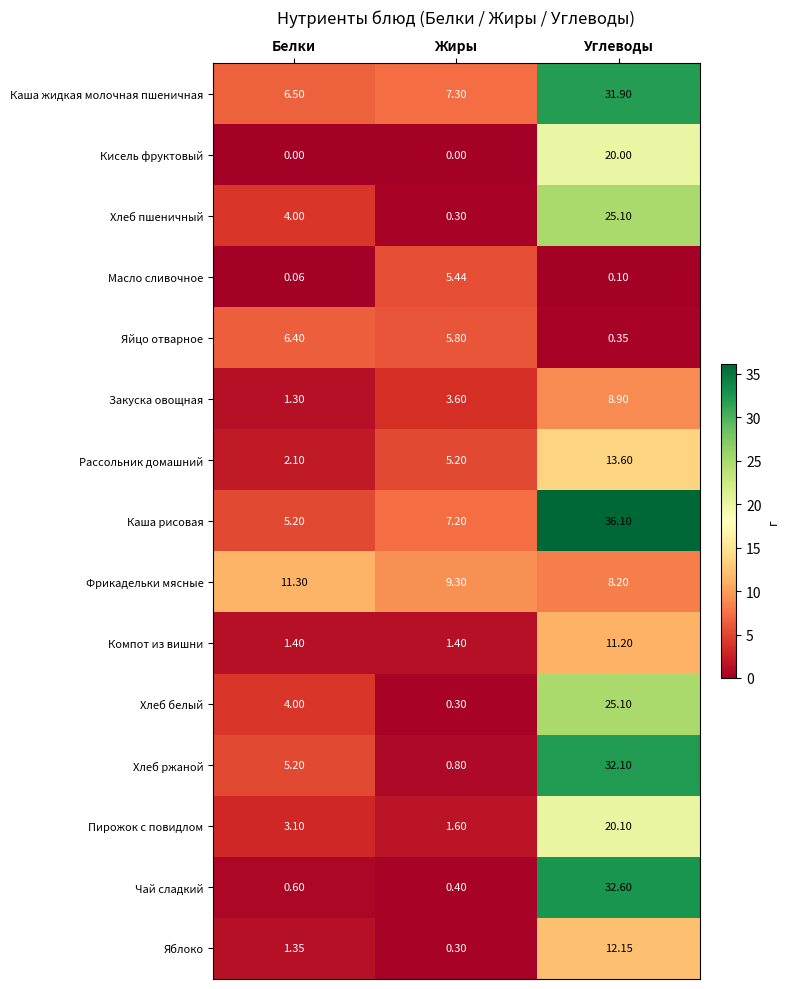

Which series has the largest range (max minus min)?

Чай сладкий